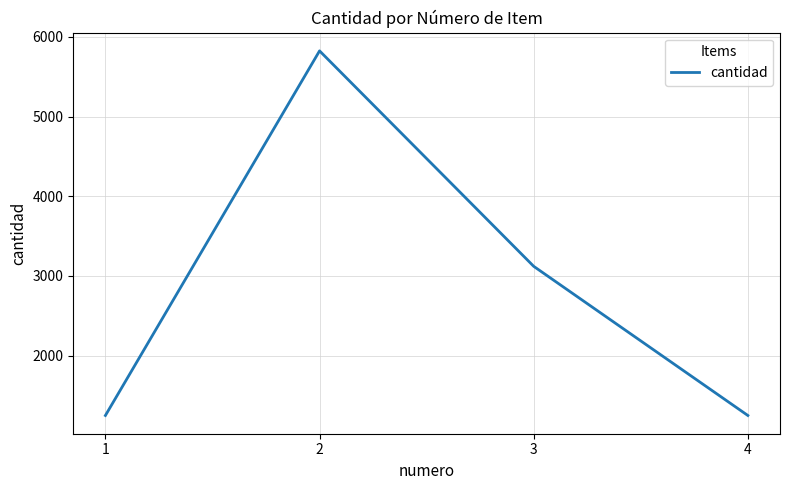

Approximately how many times larger is the value at 2 compared to 3?

1.9